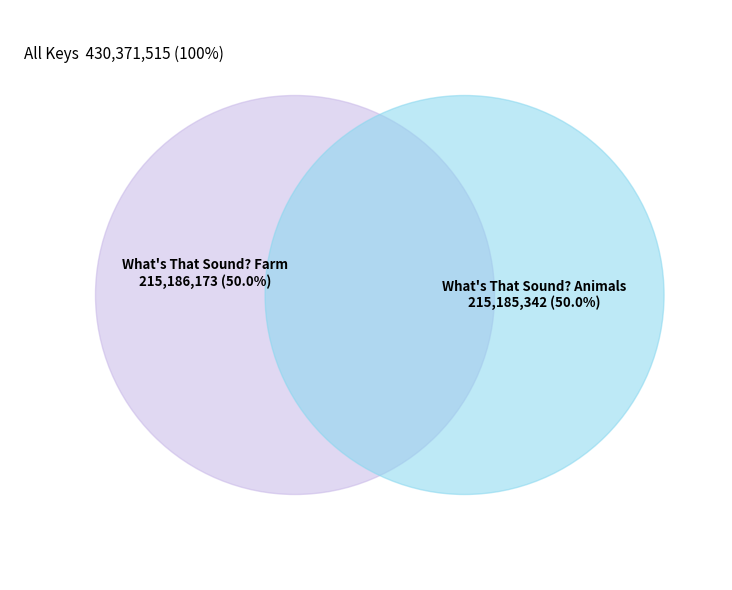

To the nearest percent, what portion does What's That Sound? Animals represent?

50%